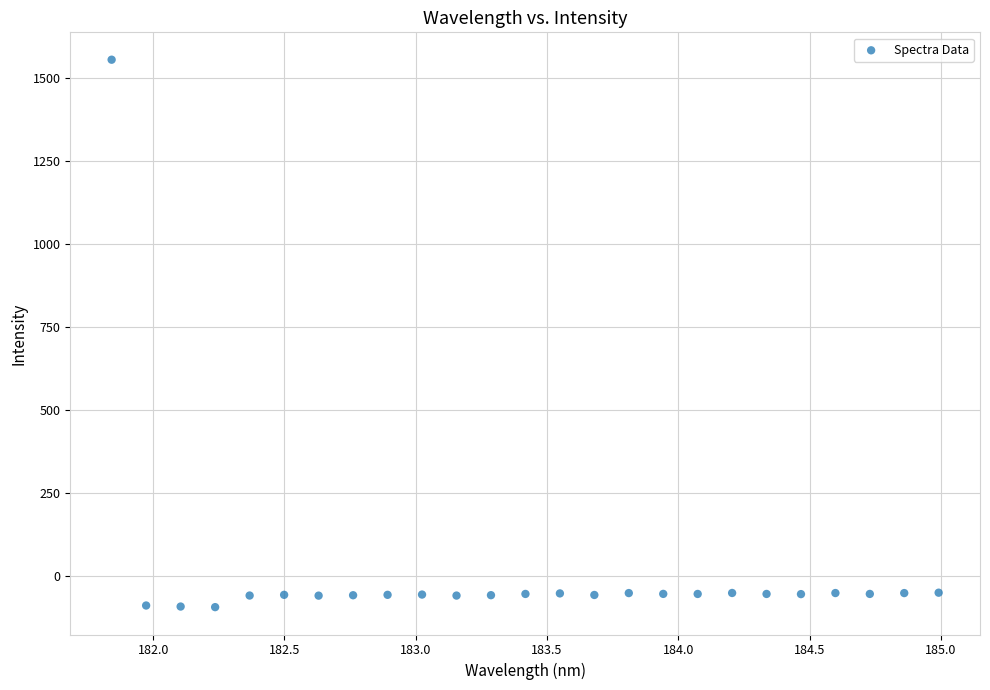

What is the range of X values (max minus min)?

3.1